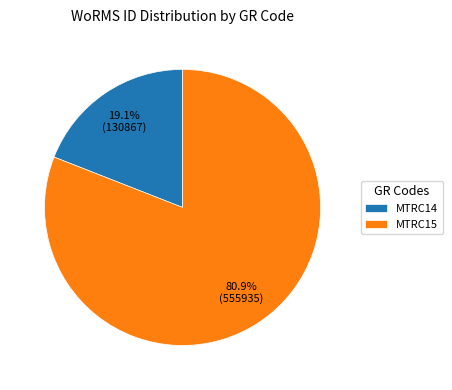

Is it true that MTRC15 is 81% of the pie?

True